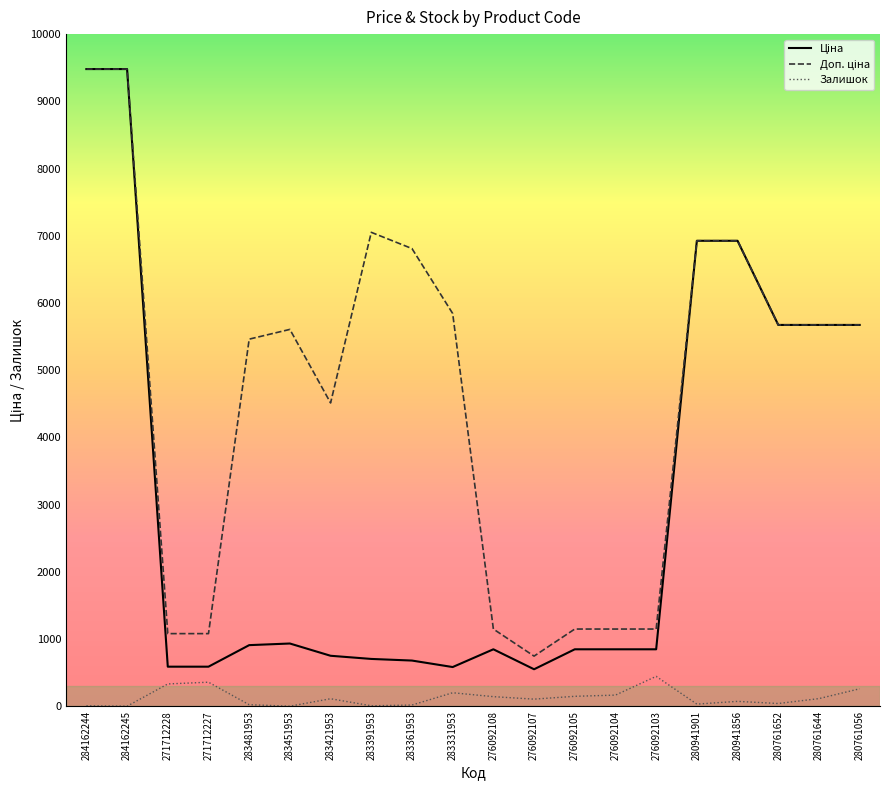

What is the highest value of the Залишок series?

446.0